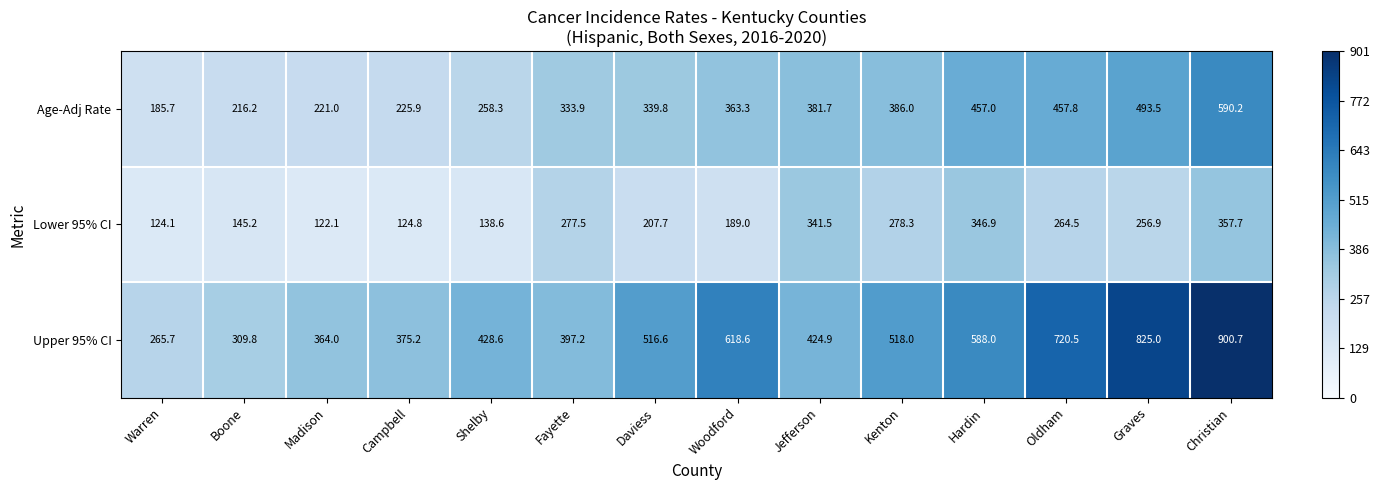

What is the approximate value of Age-Adj Rate at Boone?

216.2